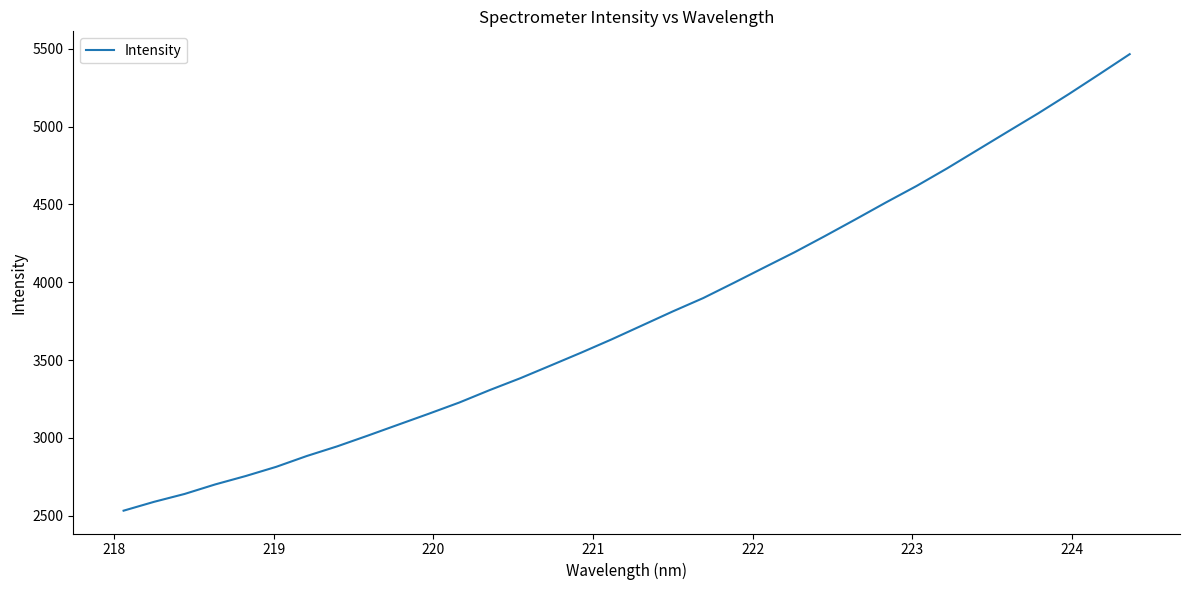

What is the greatest value displayed?

5465.3